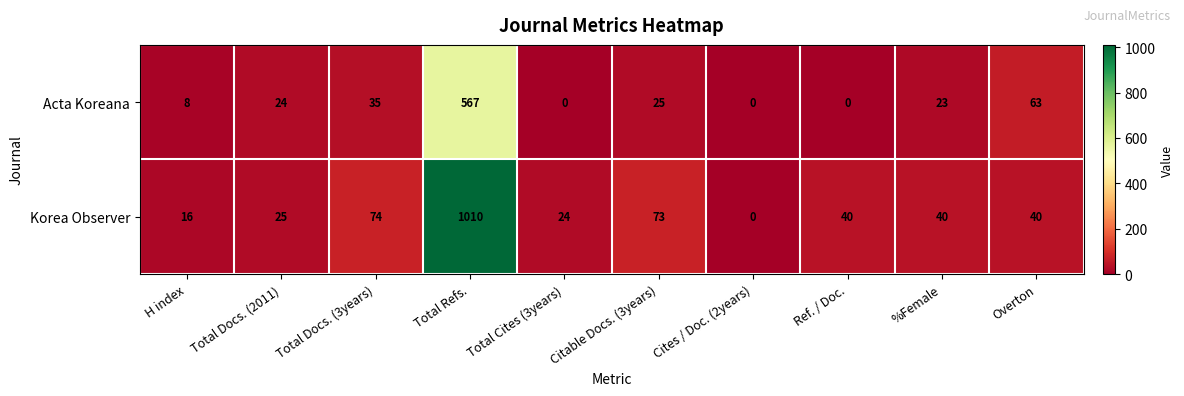

At how many categories does at least one series exceed 581?

1